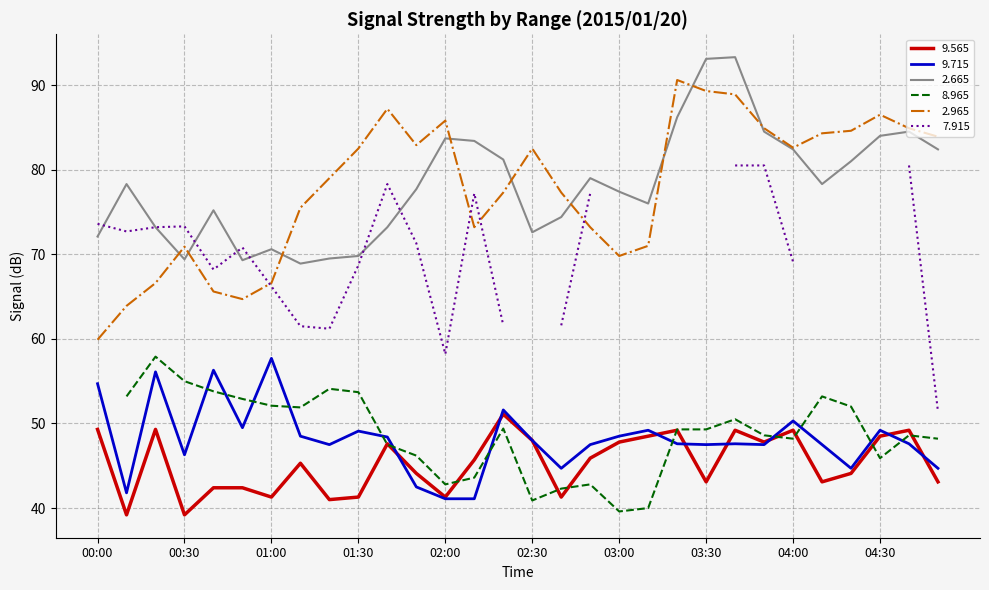

Where is   2.965 nearest to the value 75?

01:10